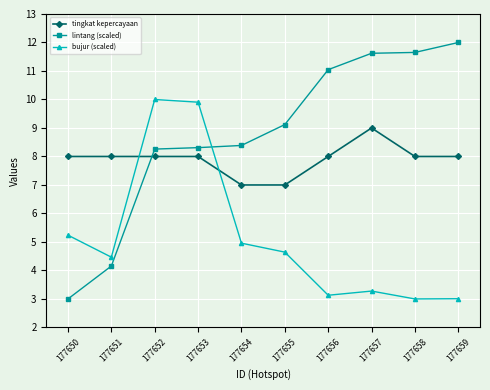

How many data points in bujur (scaled) are less than 4?

4